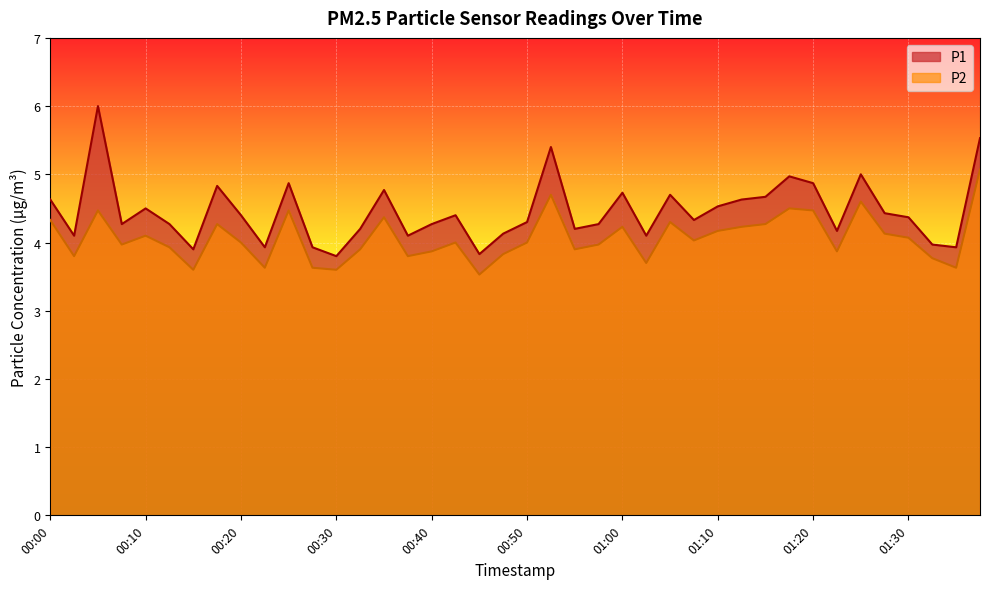

Which series has the widest spread of values?

P1